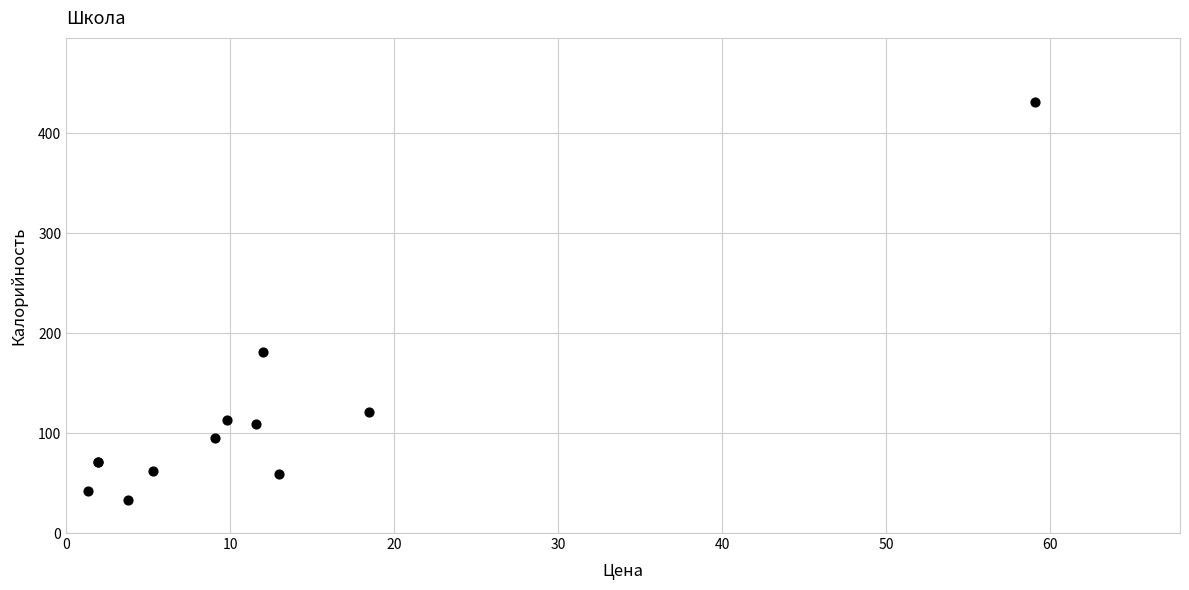

What Y value in the scatter plot is closest to 232?

181.6